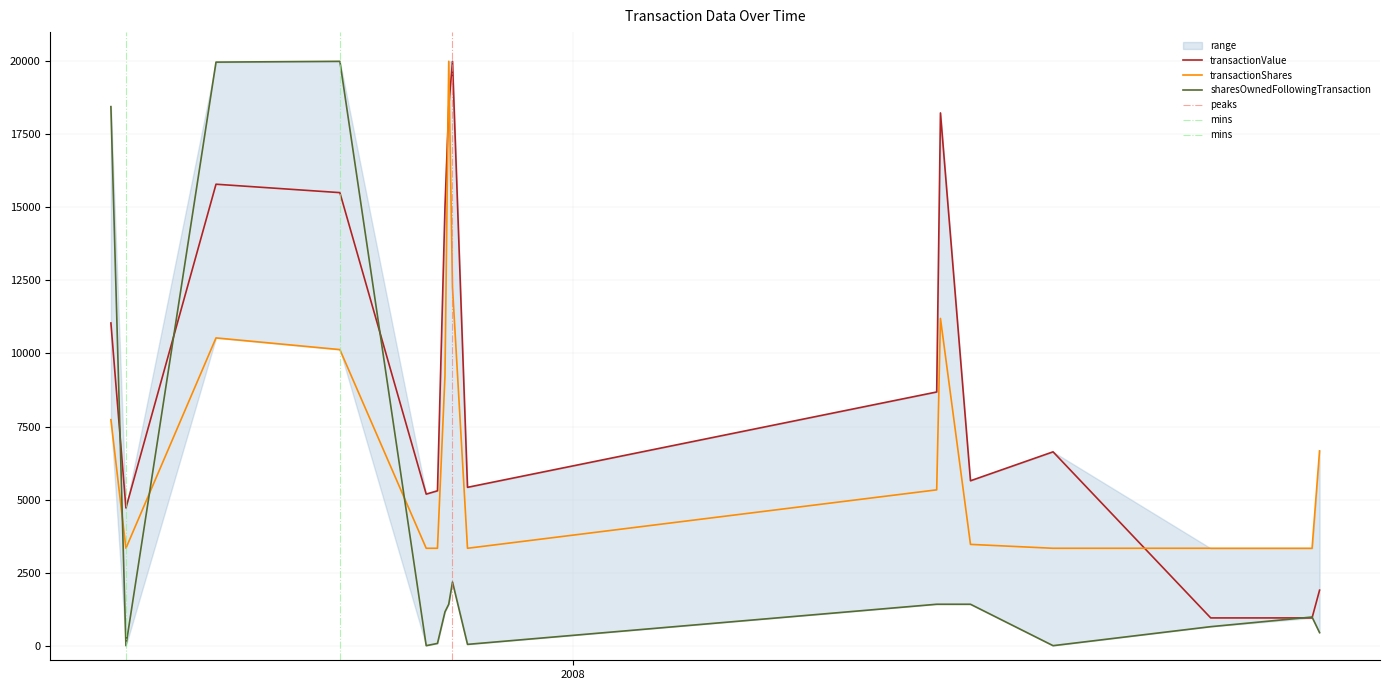

Does the chart have visible grid lines?

Yes